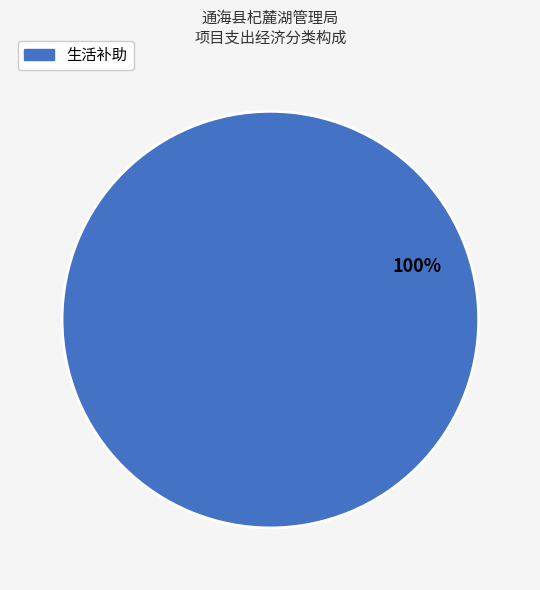

How many slices are in this pie chart?

1